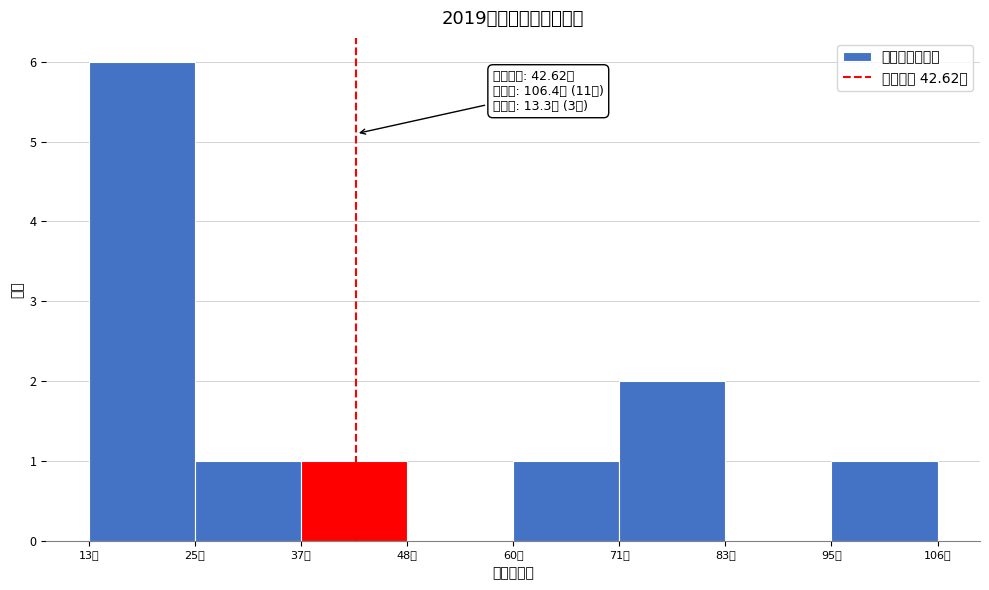

Which range on the x-axis has the tallest bar?

14 to 24